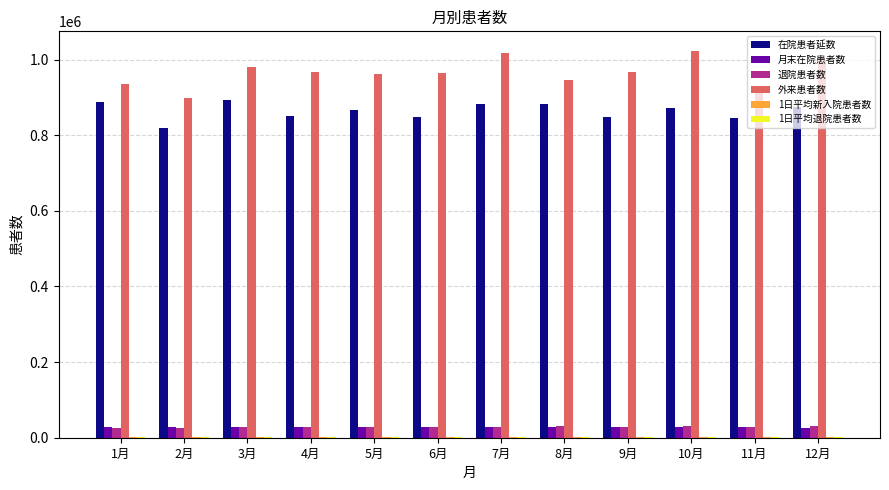

Which series has the largest total across all categories?

外来患者数